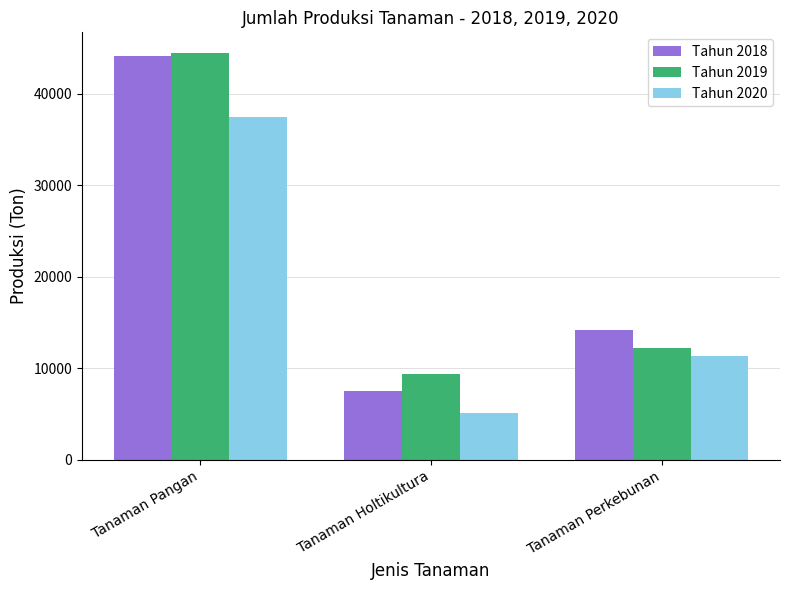

Rank the series by their maximum value, from highest to lowest.

Tahun 2019, Tahun 2018, Tahun 2020